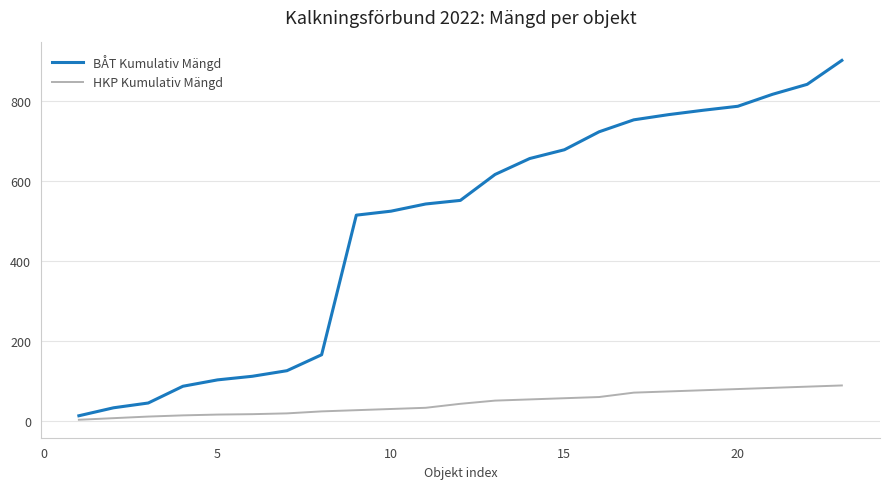

What are all the series names shown in the legend?

BÅT Kumulativ Mängd, HKP Kumulativ Mängd